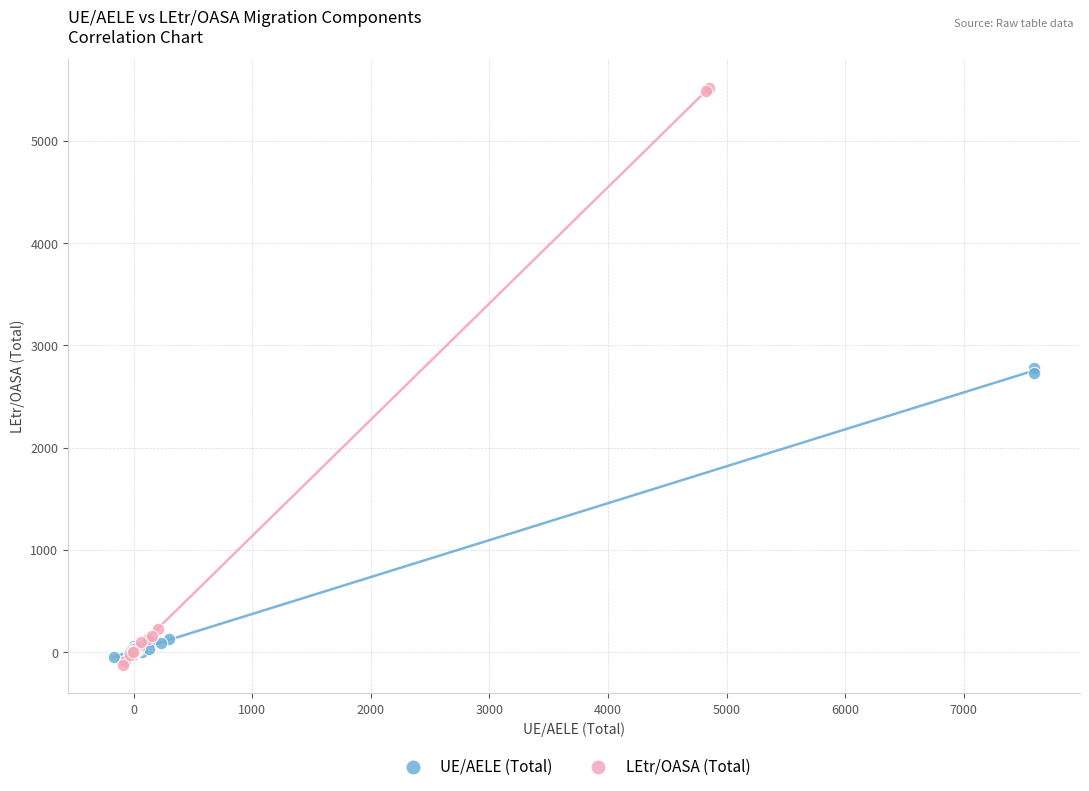

Which series has the largest Y range (max minus min)?

LEtr/OASA (Total)